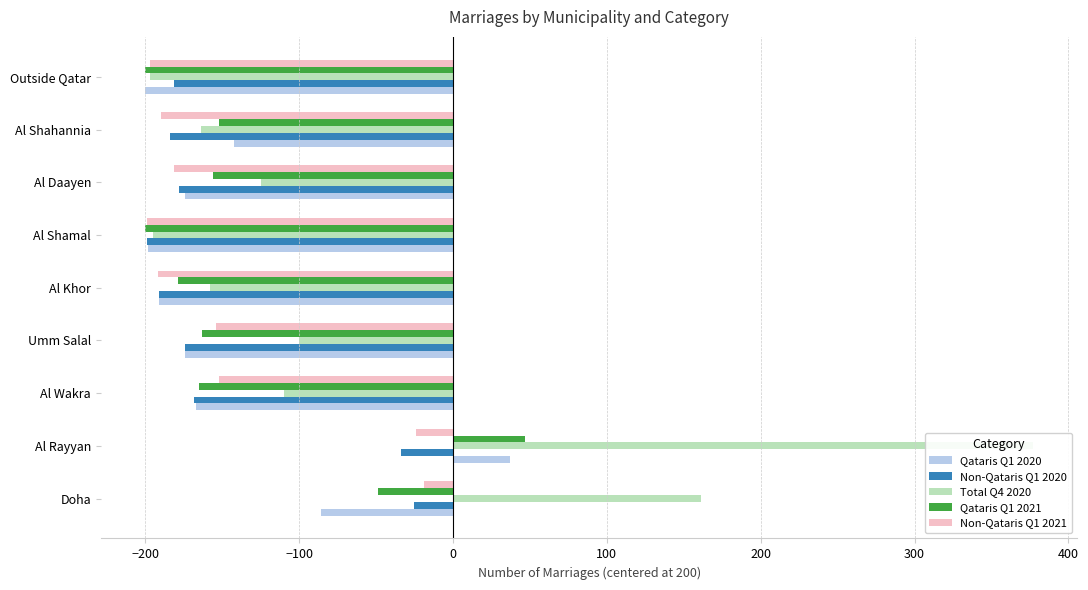

Which series has the widest spread of values?

Total Q4 2020